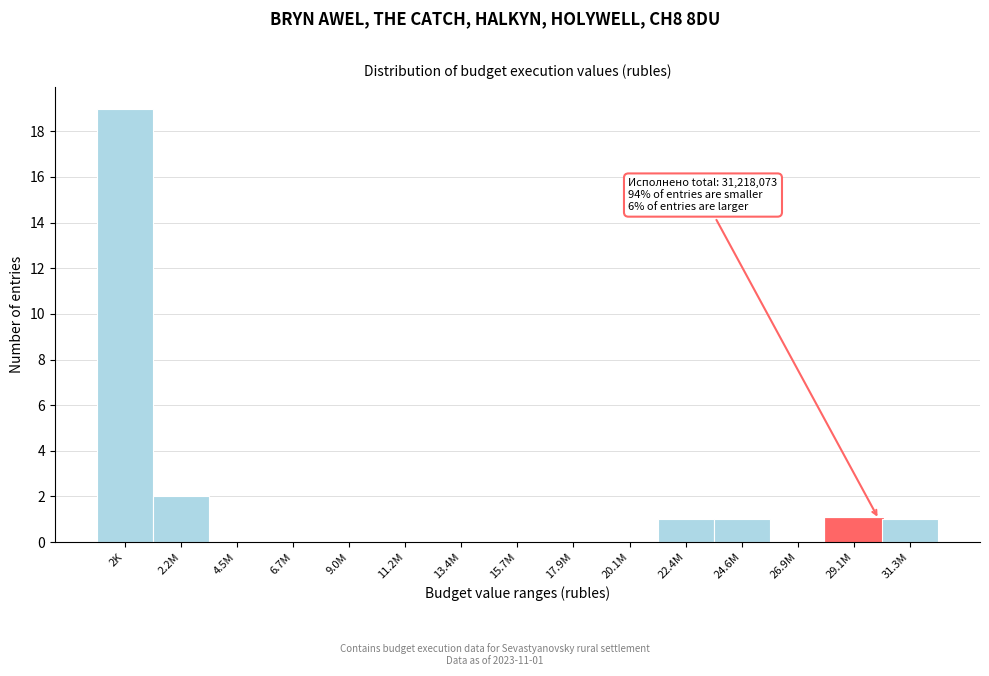

Reading right to left, what are all the values shown in this chart?

31.3M=1	29.1M=1	26.9M=0	24.6M=1	22.4M=1	20.1M=0	17.9M=0	15.7M=0	13.4M=0	11.2M=0	9.0M=0	6.7M=0	4.5M=0	2.2M=2	2K=19